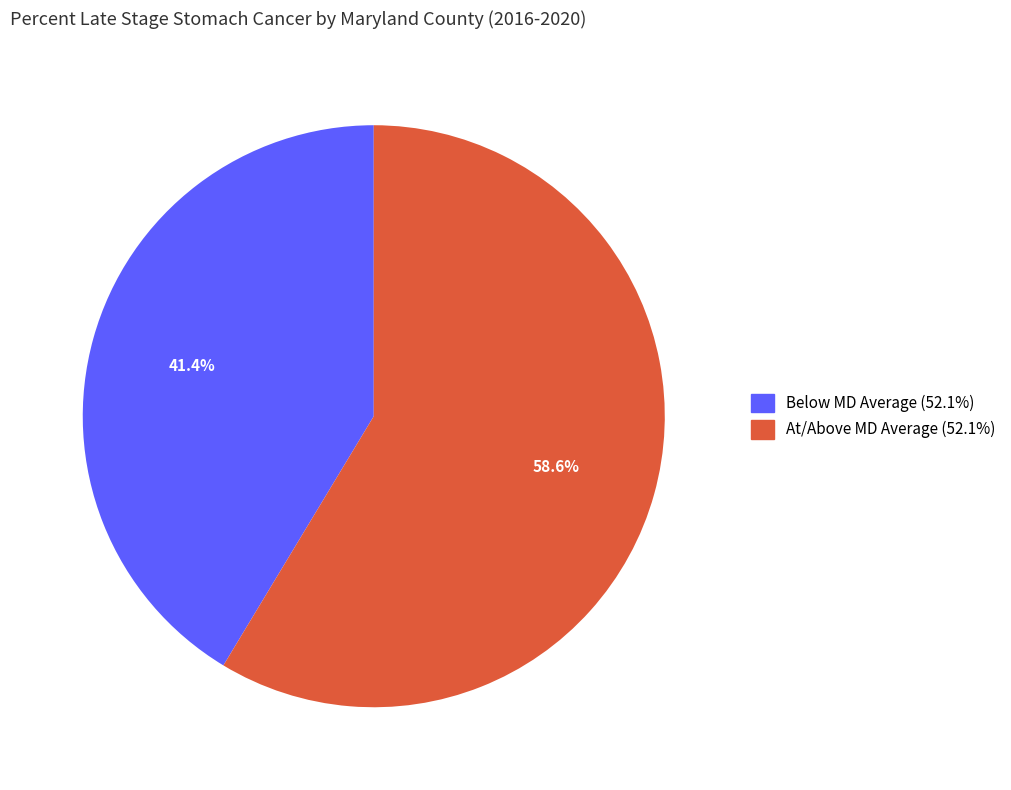

What percentage is NOT represented by Below MD Average (52.1%)?

58.6%